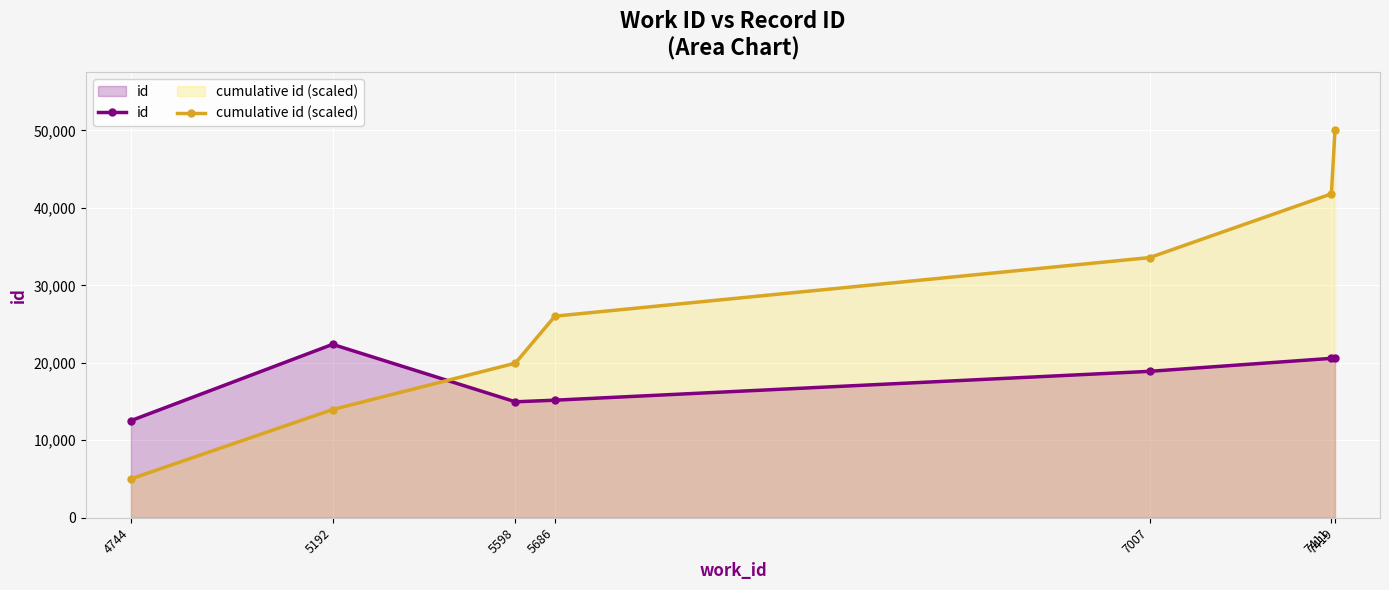

How many data points in cumulative id (scaled) are above 26018?

4